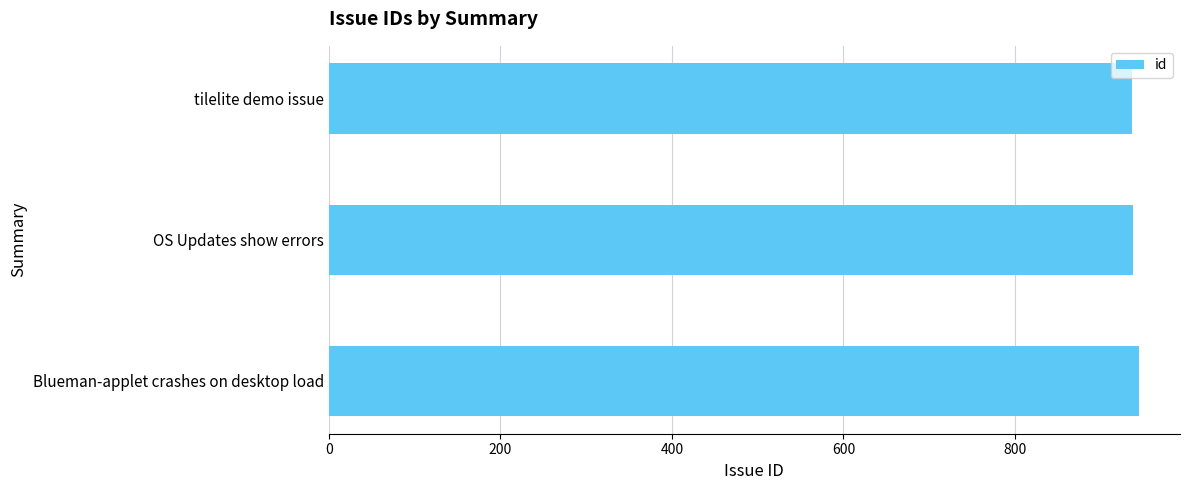

What is the label of the 2nd bar from the top?

OS Updates show errors